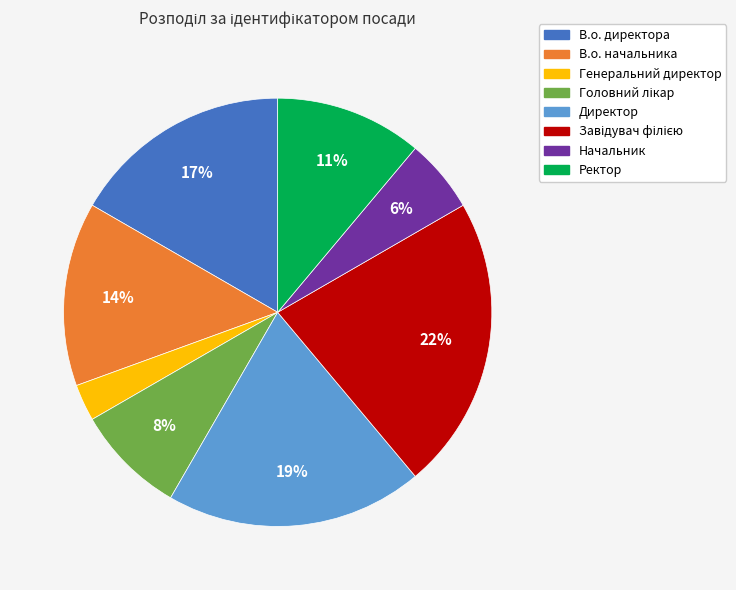

True or false: В.о. директора accounts for 24% of the total.

False